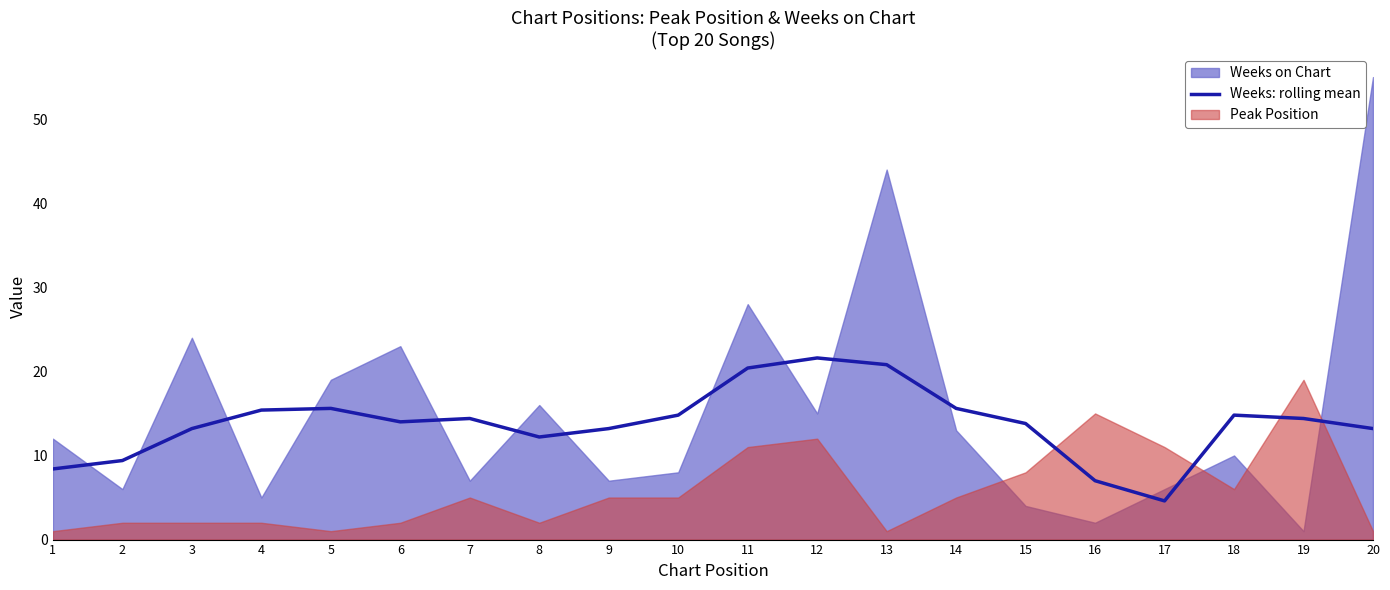

What is the difference between the second highest and minimum values?

16.2